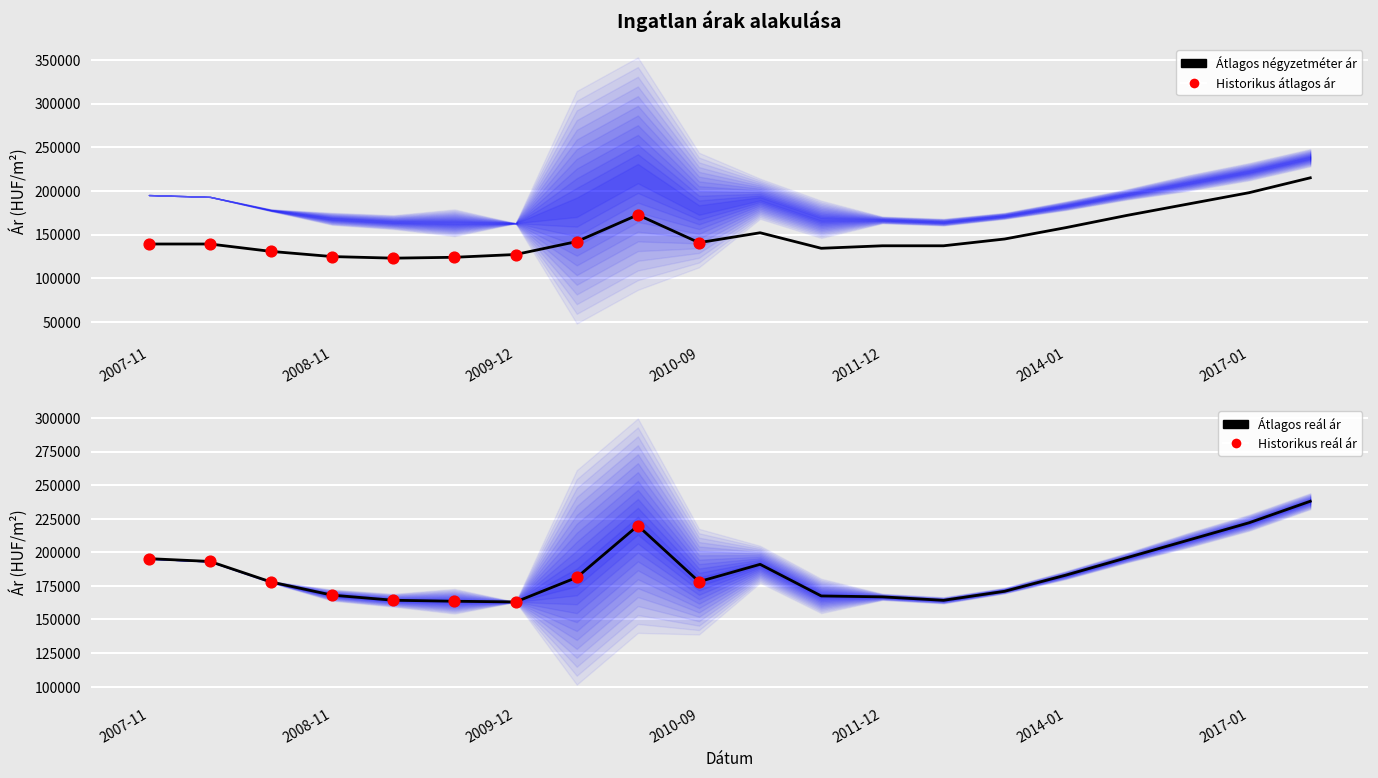

At how many categories does at least one series exceed 147182?

20